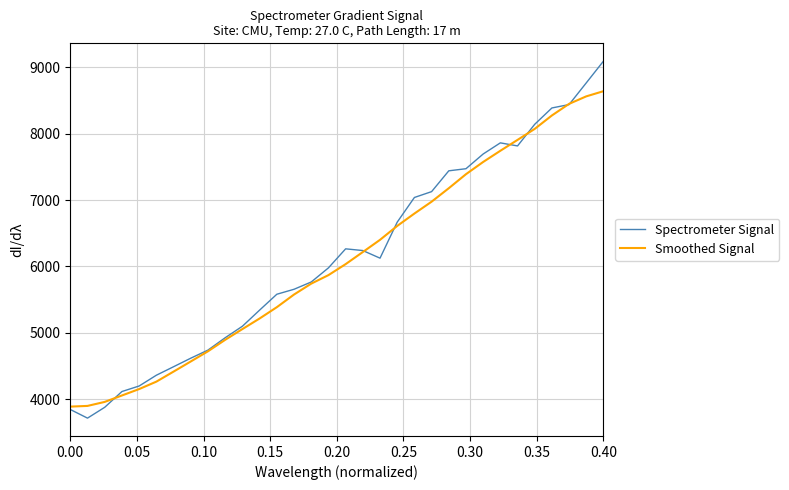

Rank the series by their maximum value, from highest to lowest.

Spectrometer Signal, Smoothed Signal